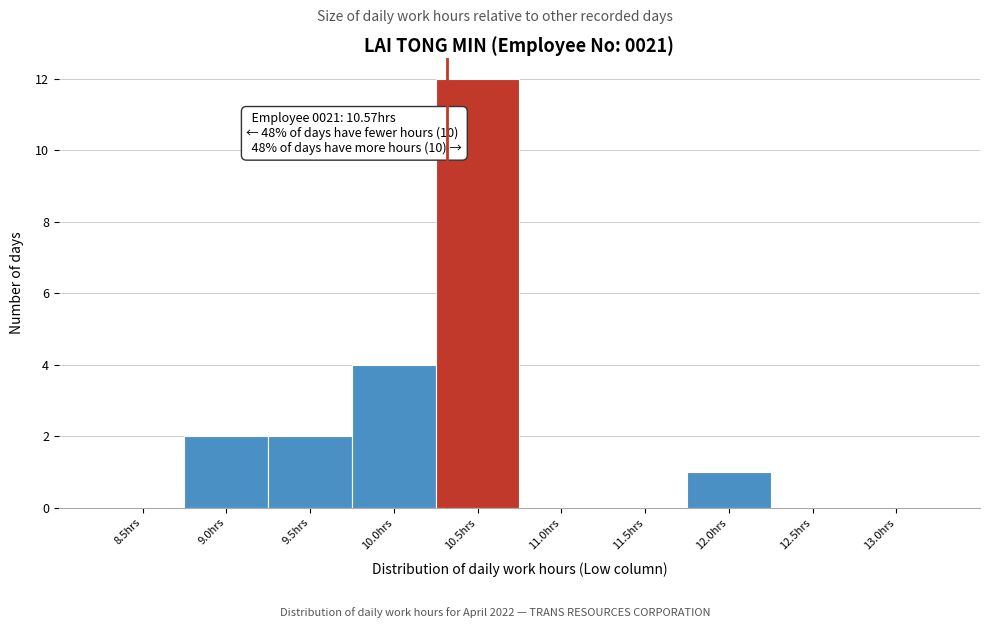

Reading left to right, what are all the values shown in this chart?

8.5hrs=0	9.0hrs=2	9.5hrs=2	10.0hrs=4	10.5hrs=12	11.0hrs=0	11.5hrs=0	12.0hrs=1	12.5hrs=0	13.0hrs=0